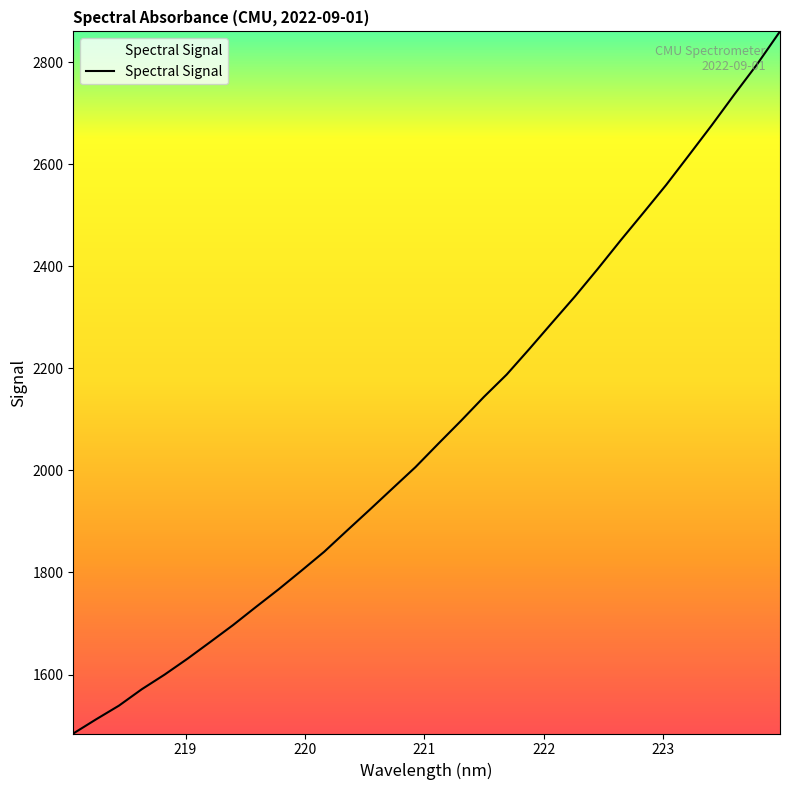

Is this an area chart (filled region under the line)?

No